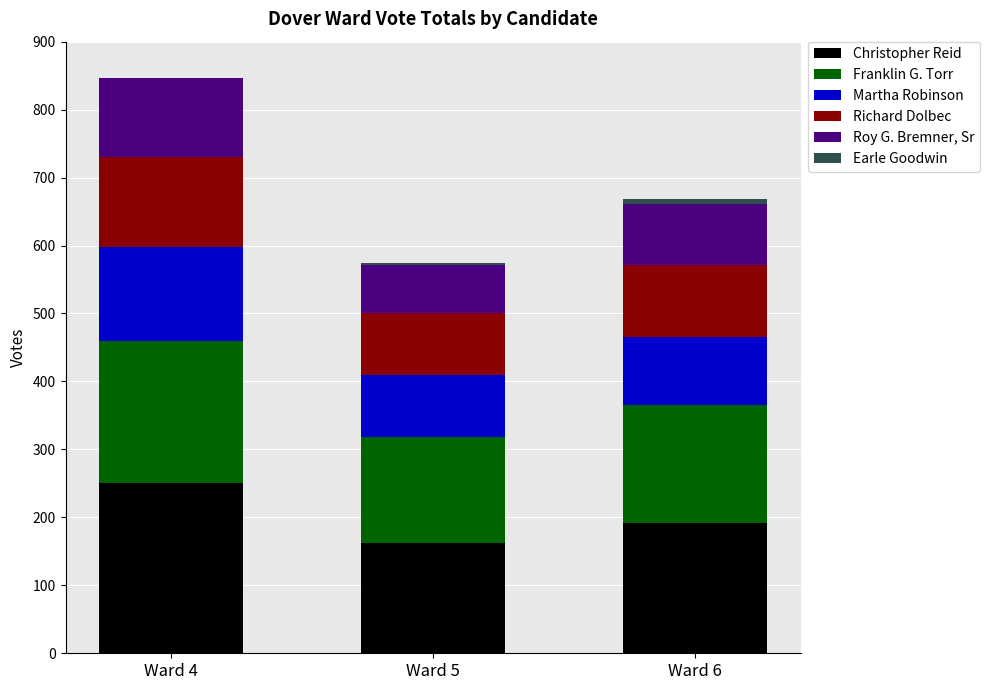

What is the highest value of the Christopher Reid series?

251